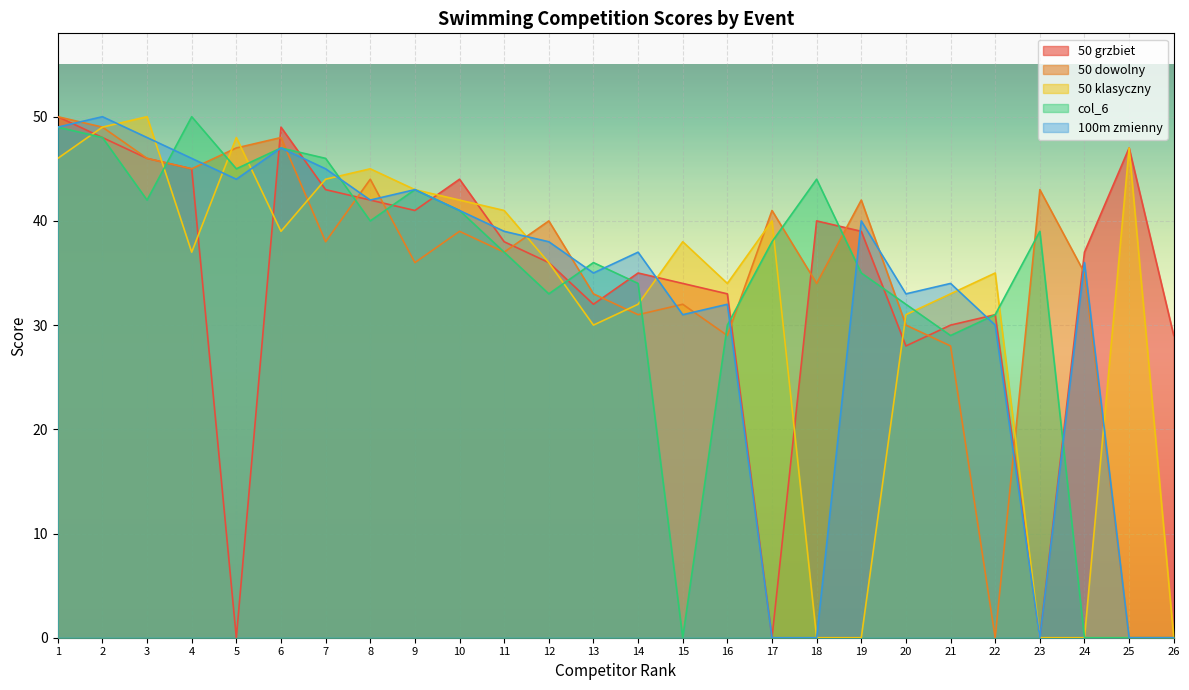

True or false: 50 klasyczny has a value of 33 at 21.

True